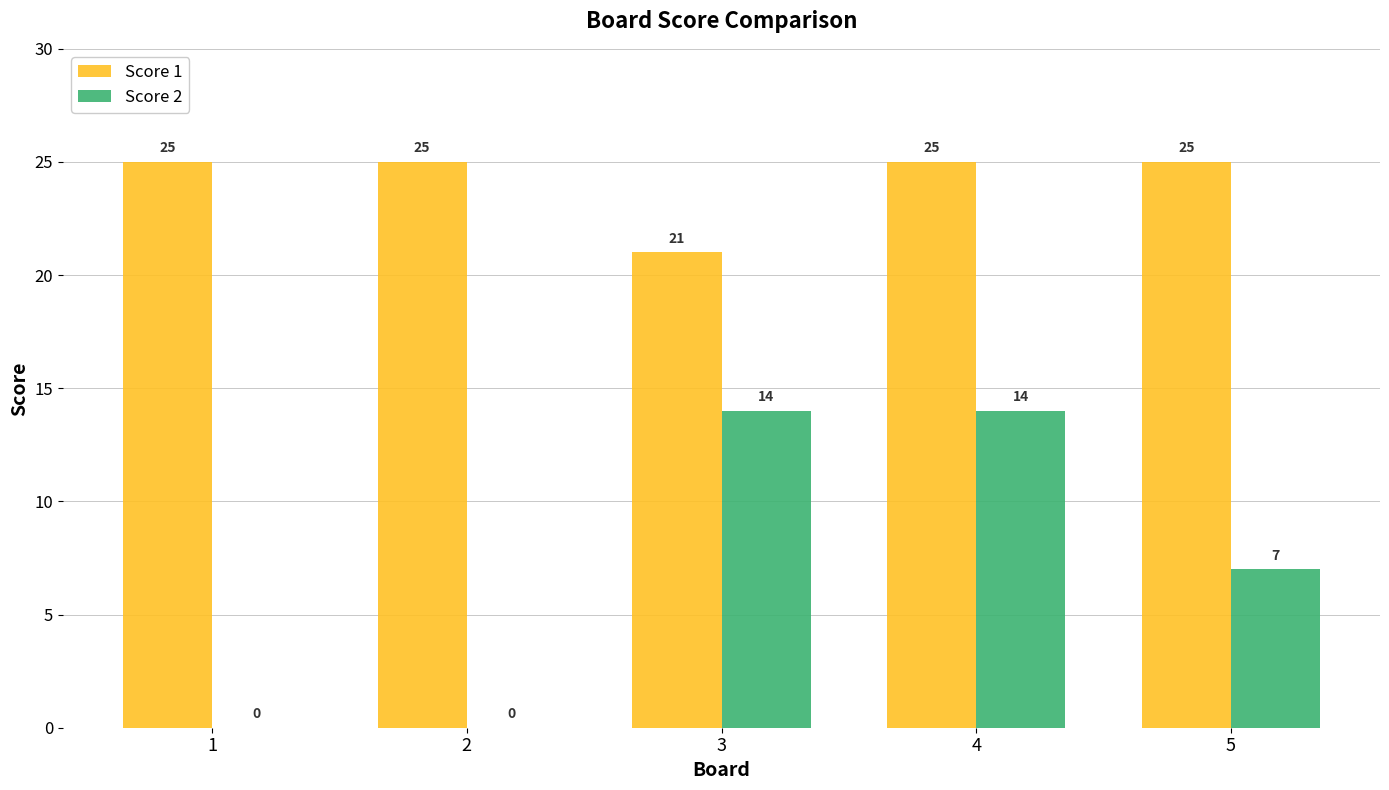

What are all the series names shown in the legend?

Score 1, Score 2